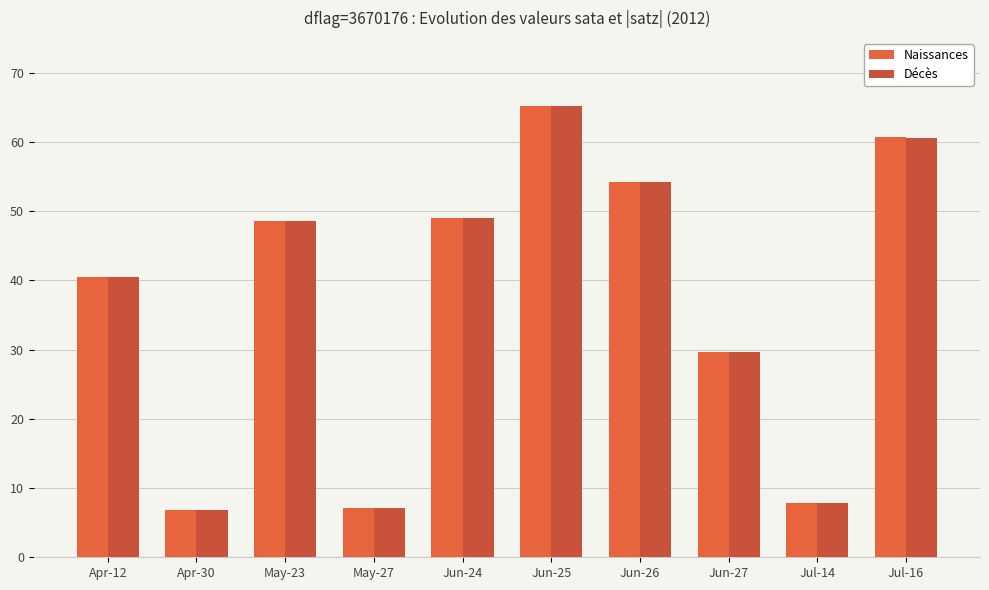

What is the difference between the Décès values at Jun-27 and Jun-24?

19.3